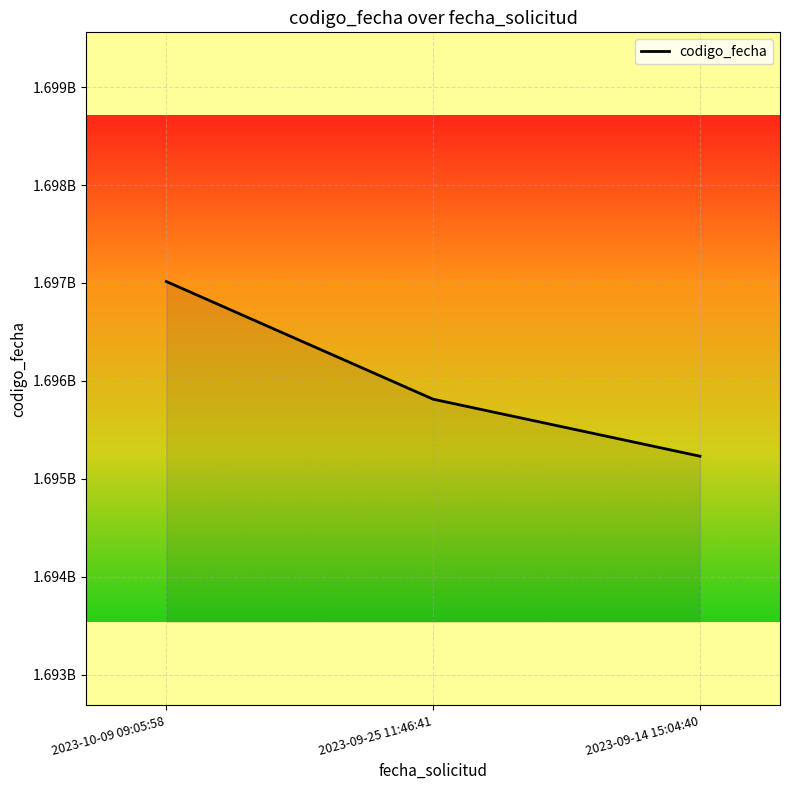

Reading right to left, transcribe all the data shown in this chart.

2023-09-14 15:04:40=1695230263	2023-09-25 11:46:41=1695812435	2023-10-09 09:05:58=1697014758